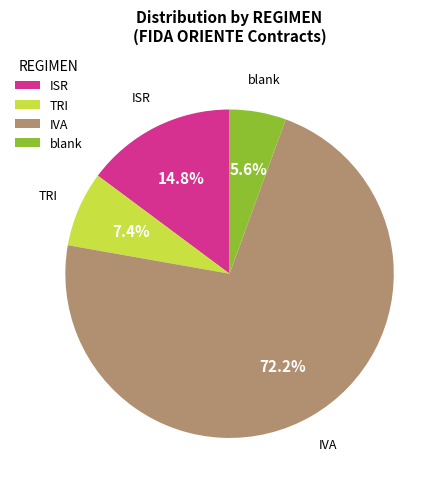

Rank the categories by value from highest to lowest.

IVA, ISR, TRI, blank